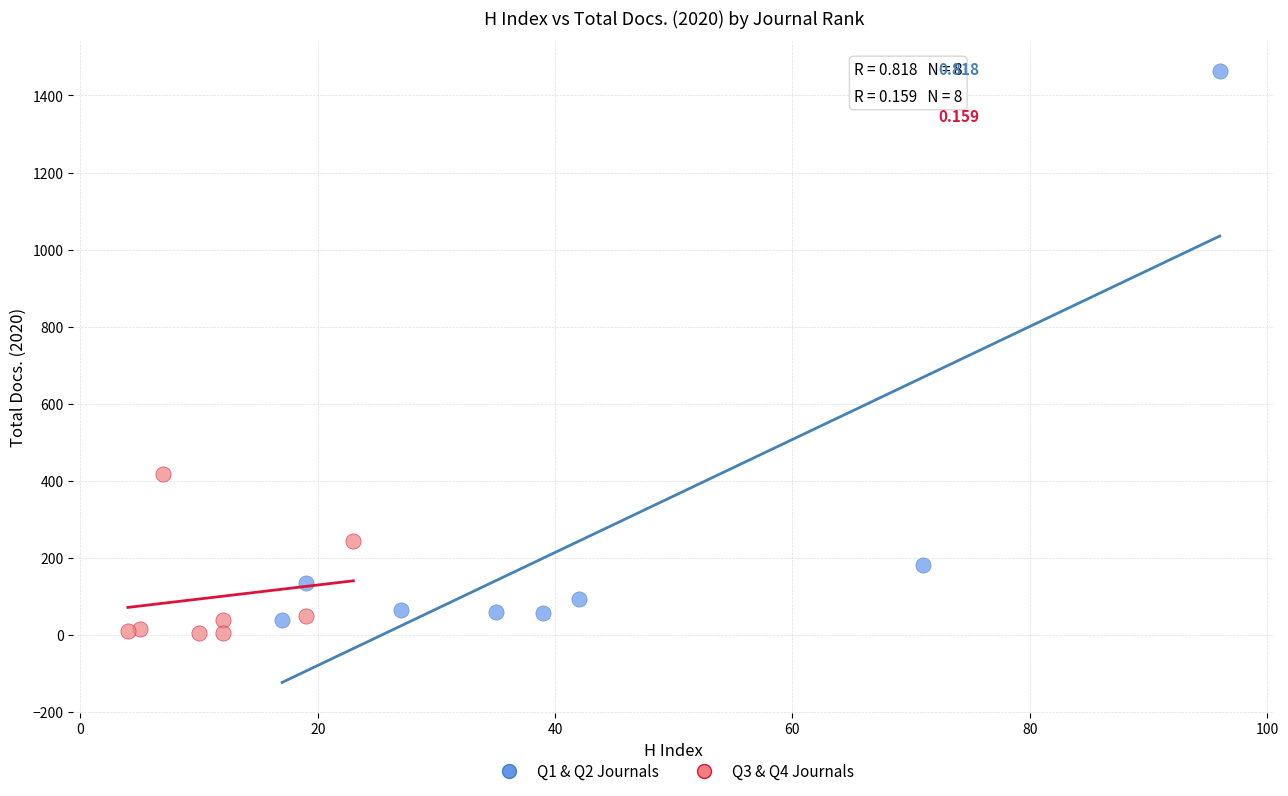

Which series reaches the minimum Y coordinate?

Q3 & Q4 Journals